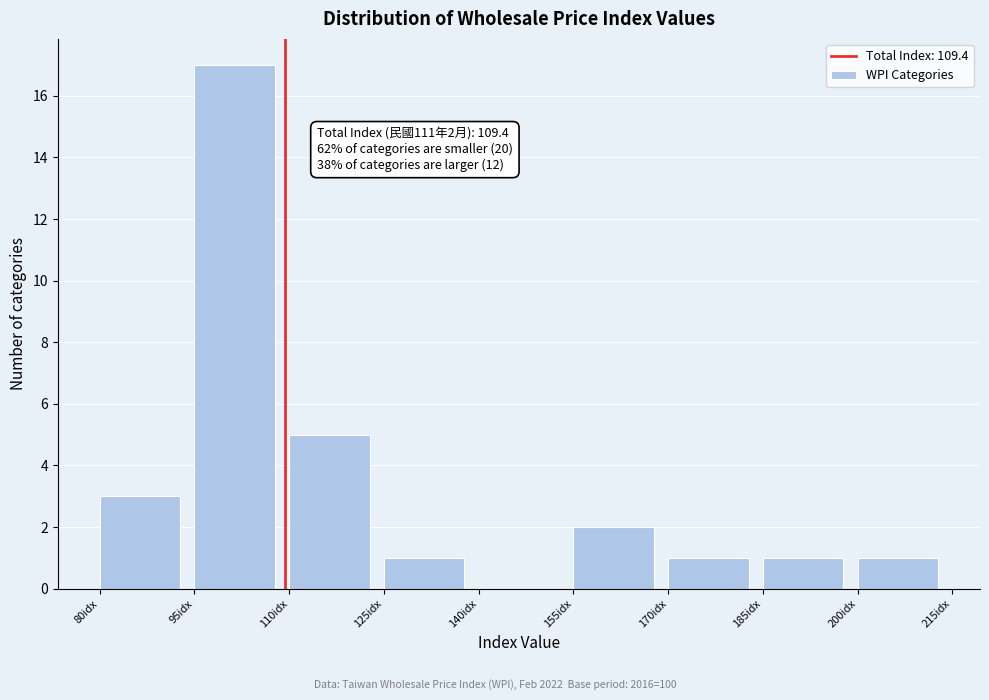

Over which range of the x-axis is the bar tallest?

95 to 110